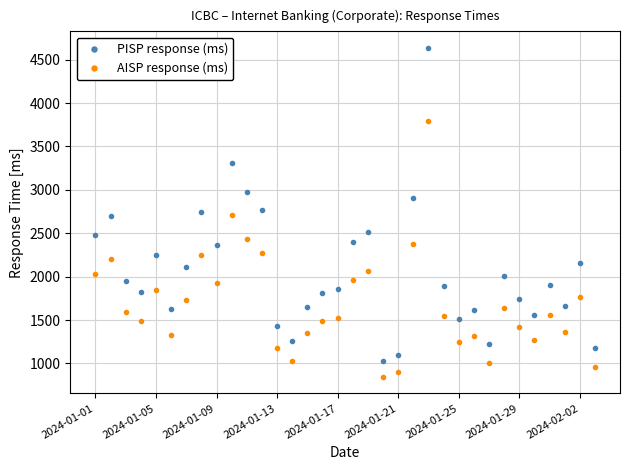

Which series has the largest range (max minus min)?

PISP response (ms)